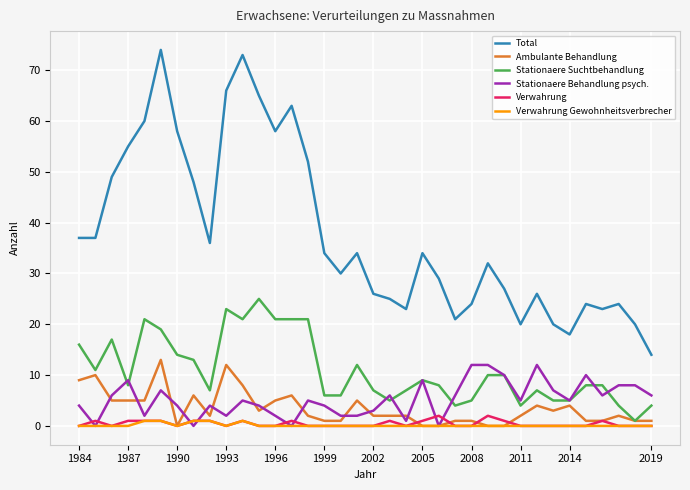

Which series has the widest spread of values?

Total